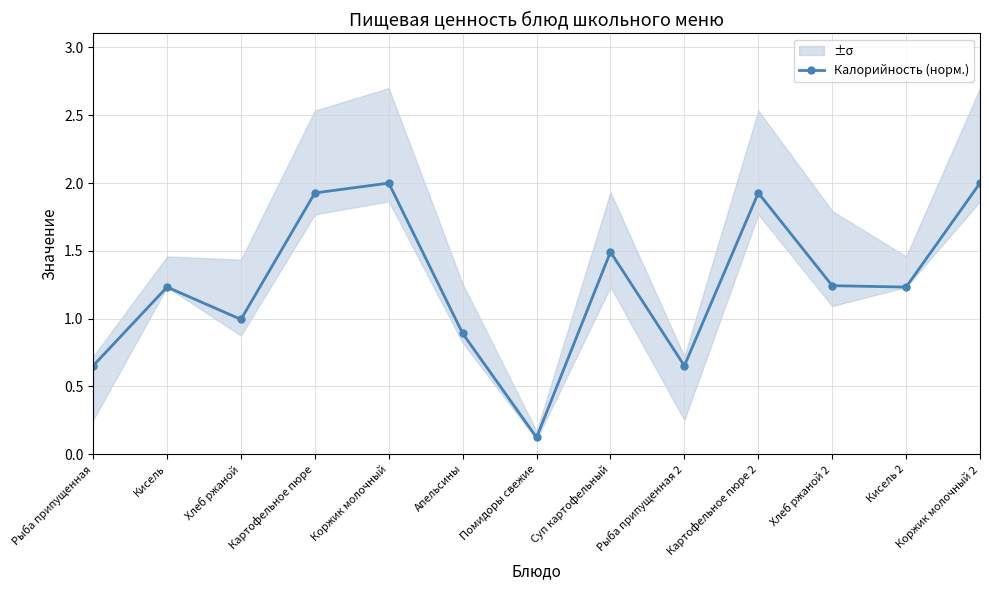

How many interior local valleys (lower than both neighbors) does the data have?

4